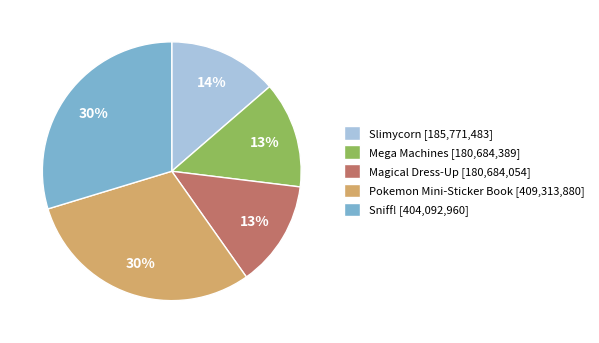

To the nearest percent, what percentage of the pie is Magical Dress-Up?

13%